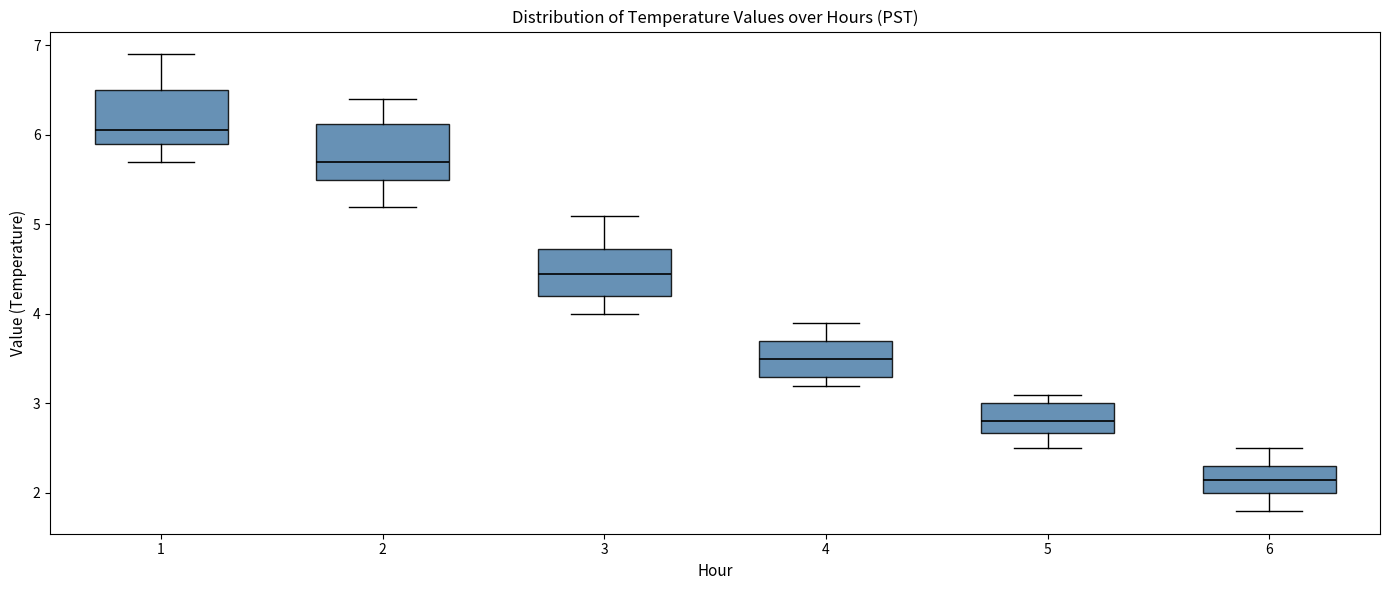

Where is the lower edge of the box at x = 5 on the y-axis? The values are not printed on the chart, so give them approximately, as read against the axis.

2.7